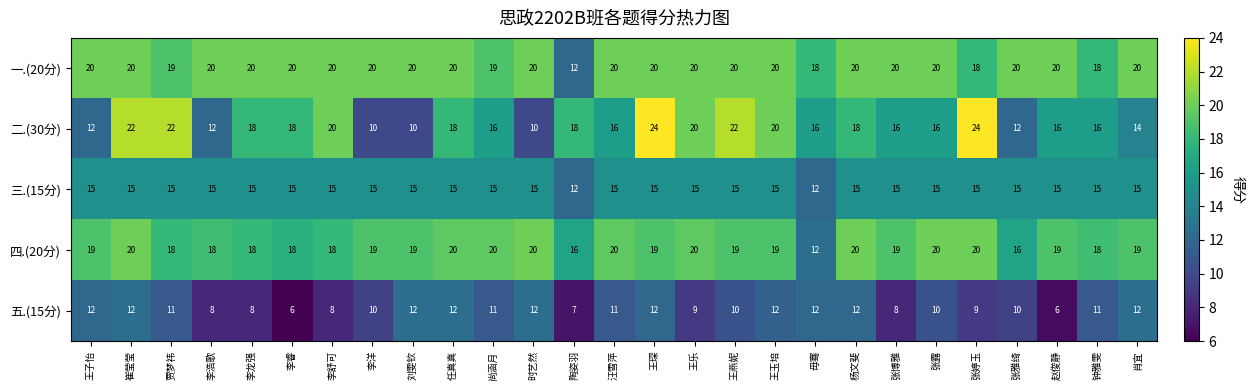

Count the 二.(30分) values in the range 14 to 20.

16